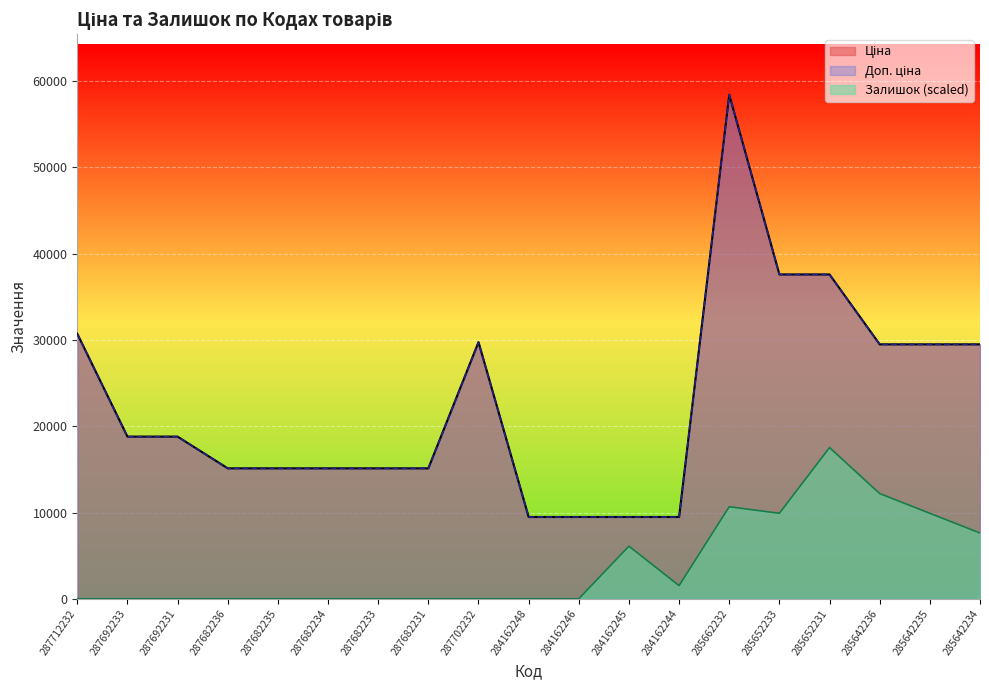

Is the value of Ціна at 287702232 greater than the value of Доп. ціна at 287682235?

Yes